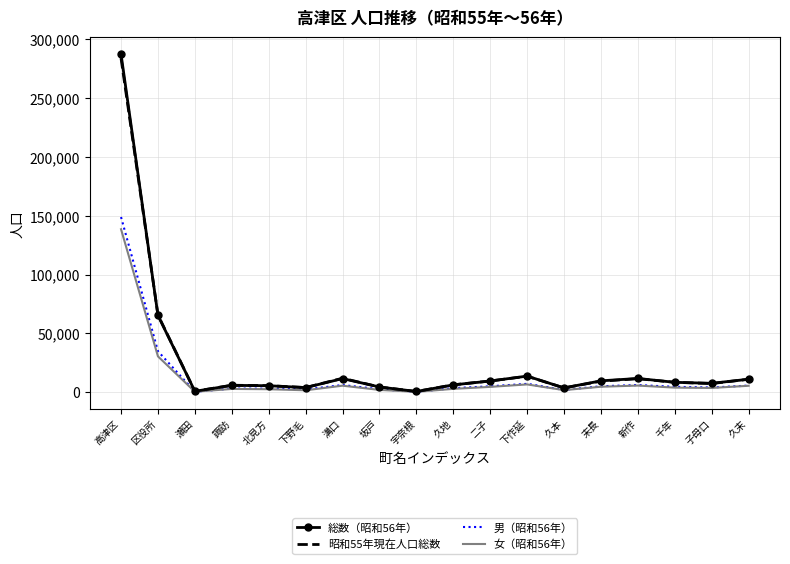

At which label does 男（昭和56年） first exceed 4522?

高津区